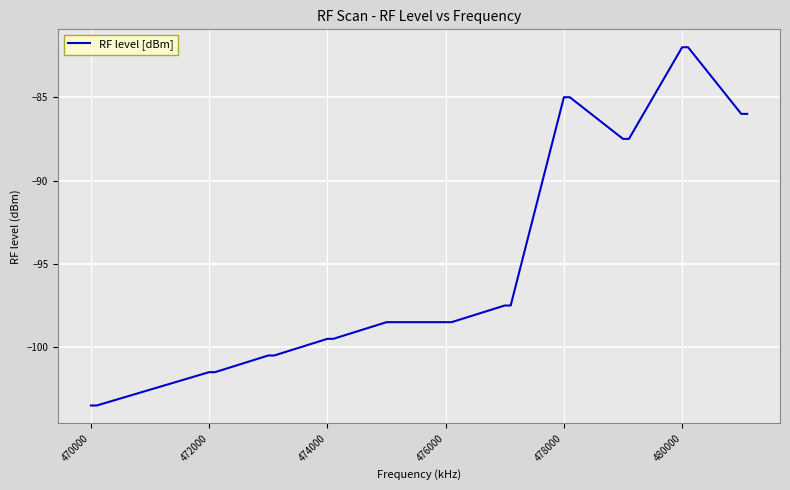

What is the smallest value displayed?

-103.5